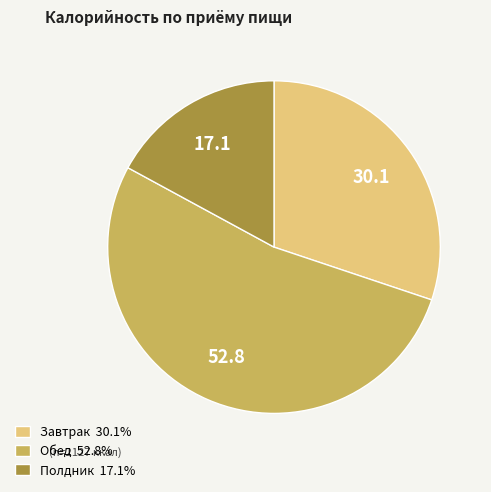

Is there a majority slice in this chart?

Yes